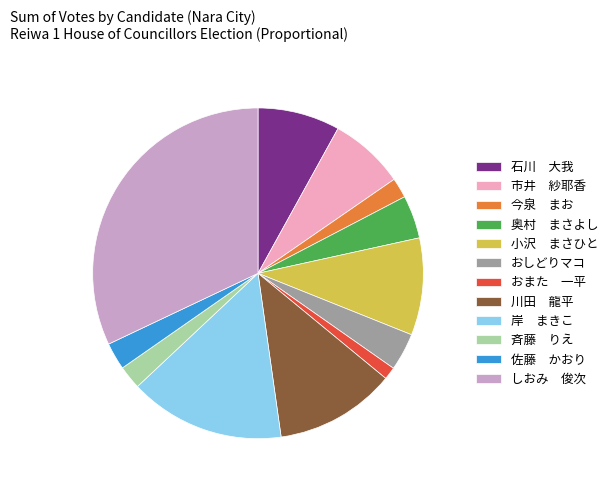

Is there a majority slice in this chart?

No